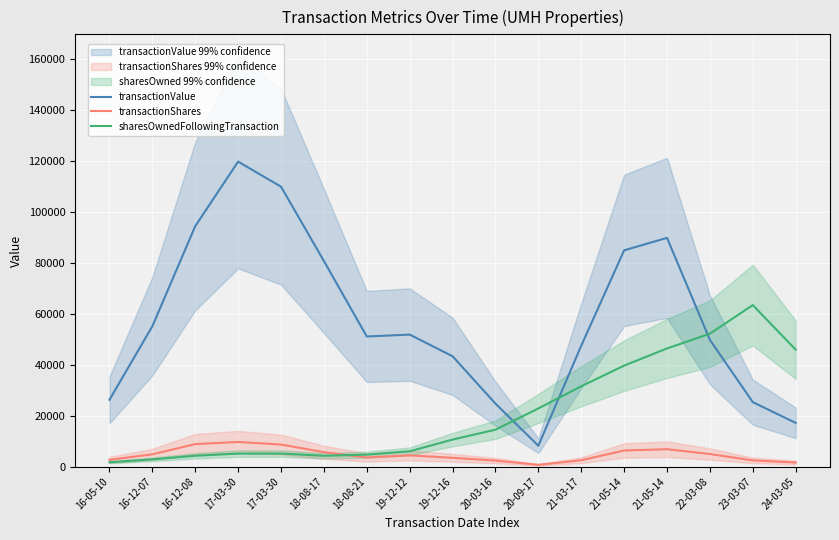

Which series has the largest total across all categories?

transactionValue